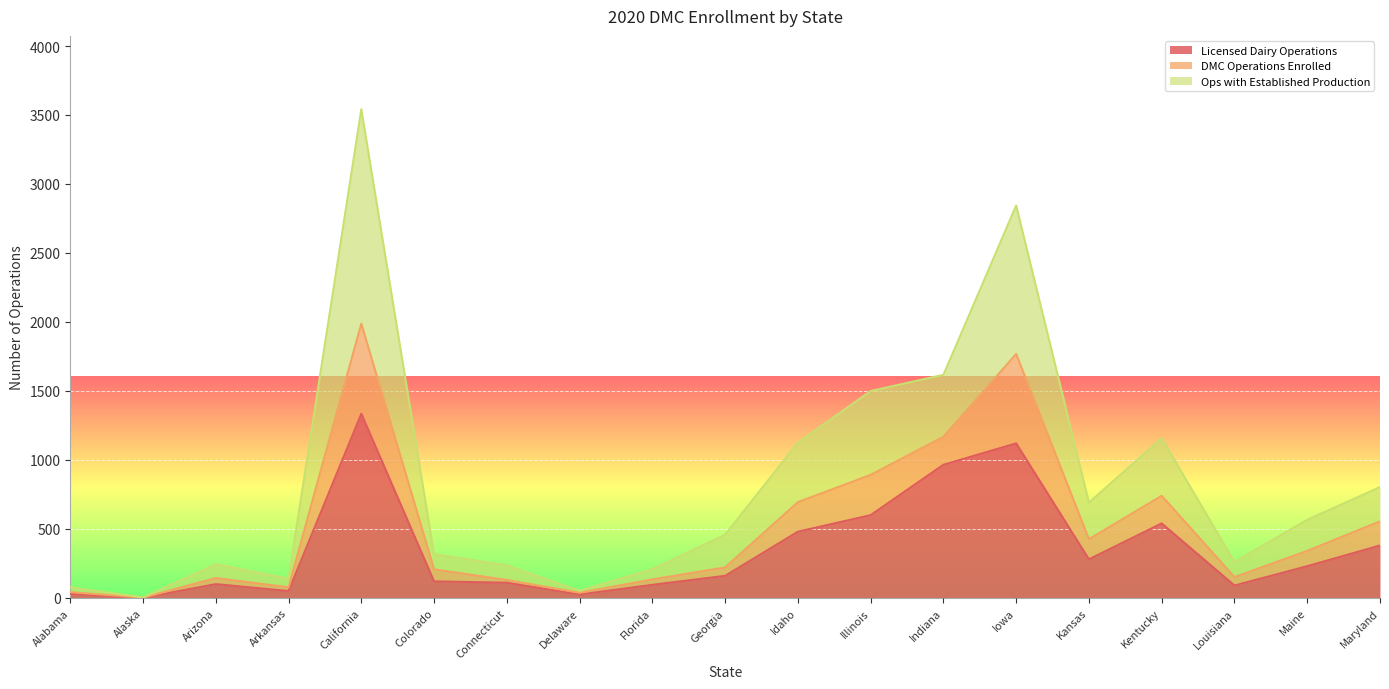

True or false: Licensed Dairy Operations and DMC Operations Enrolled cross at least once.

False